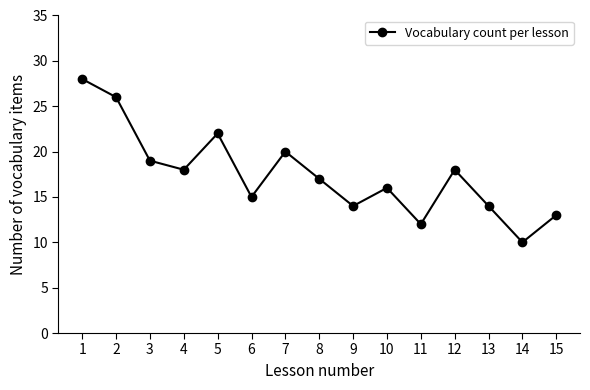

How many distinct data groups are displayed?

1